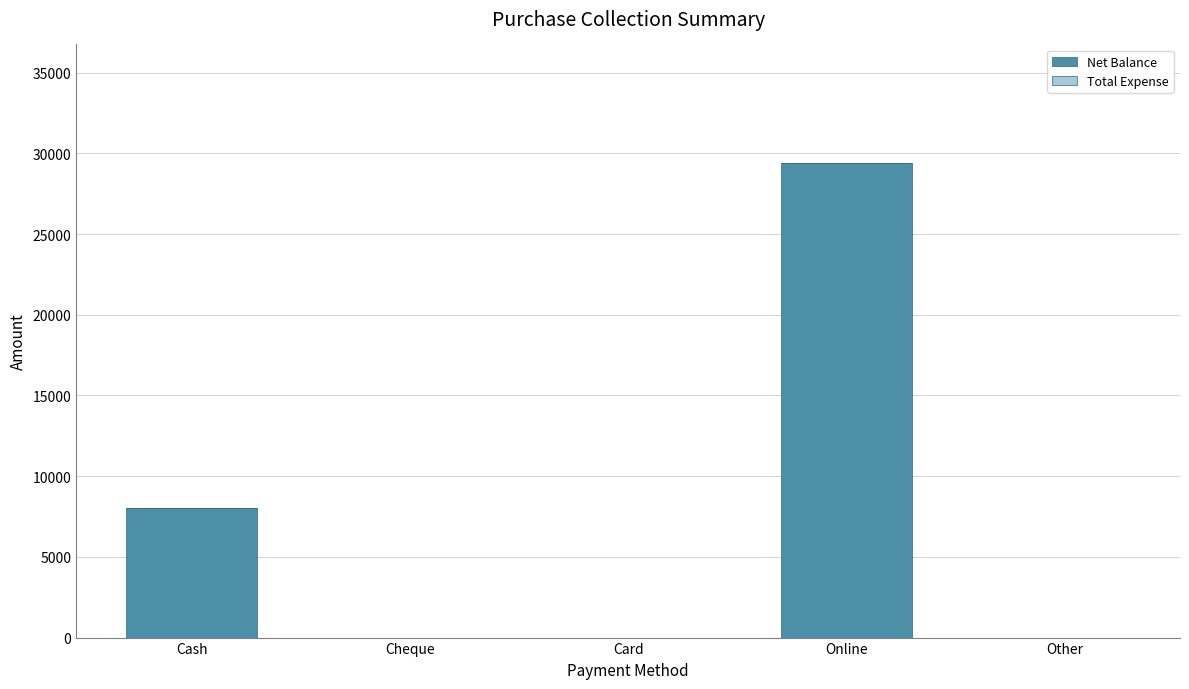

True or false: the data shows 15496 at Online.

False